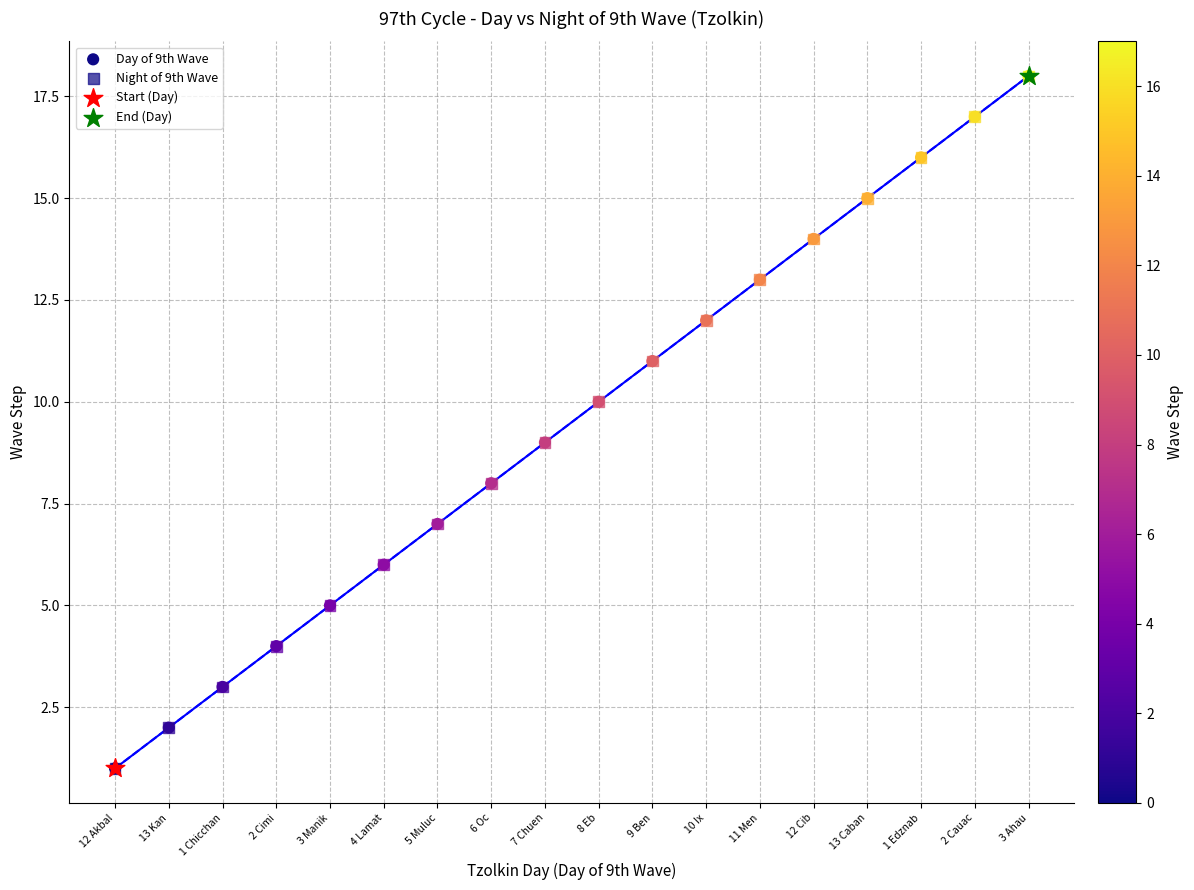

Which series contains the lowest Y value?

Day of 9th Wave